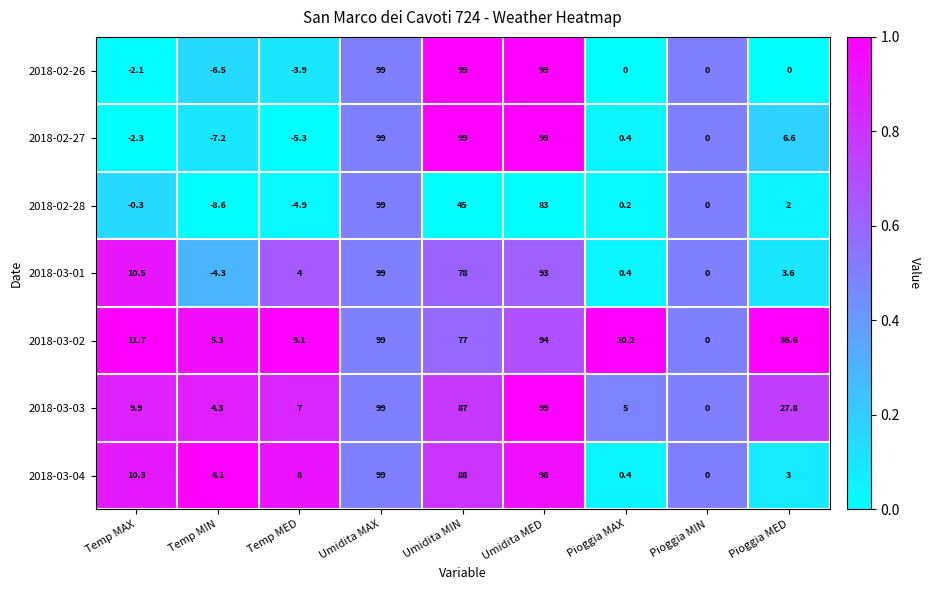

Is it true that 2018-02-28 equals -1.3 at Temp MED?

False